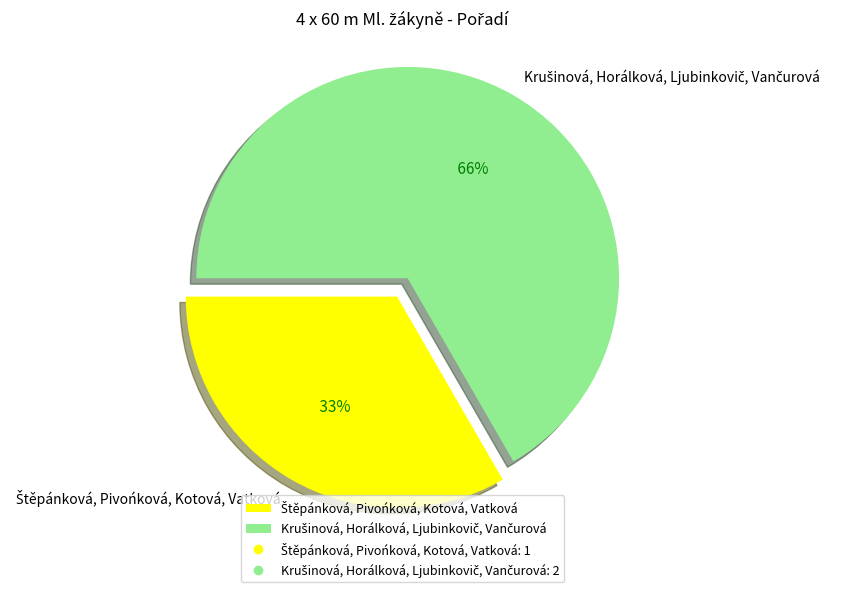

To the nearest percent, what is the difference between the Krušinová, Horálková, Ljubinkovič, Vančurová and Štěpánková, Pivońková, Kotová, Vatková slice percentages?

33%